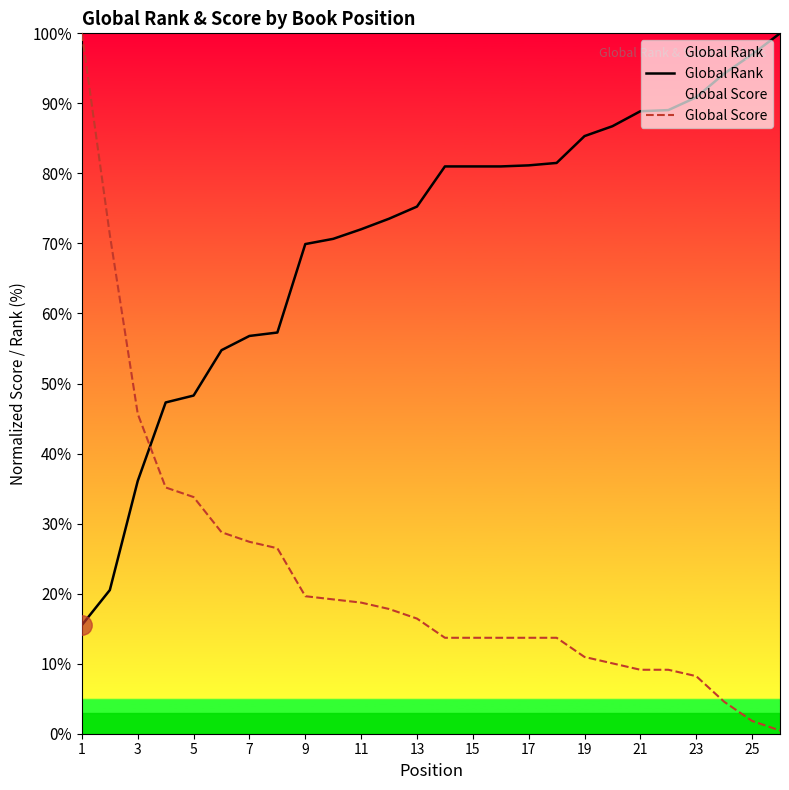

At how many categories does at least one series exceed 40?

26